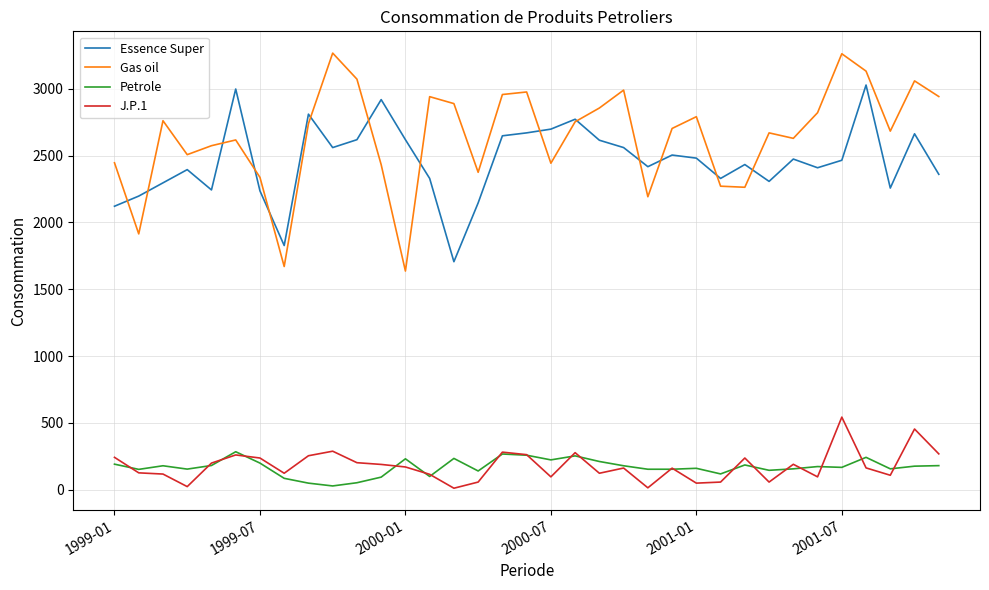

True or false: Petrole and Gas oil cross at least once.

False